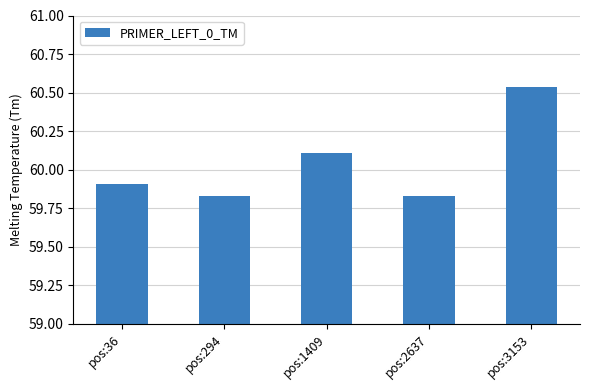

Approximately how many times larger is the value at pos:1409 compared to pos:36?

1.0